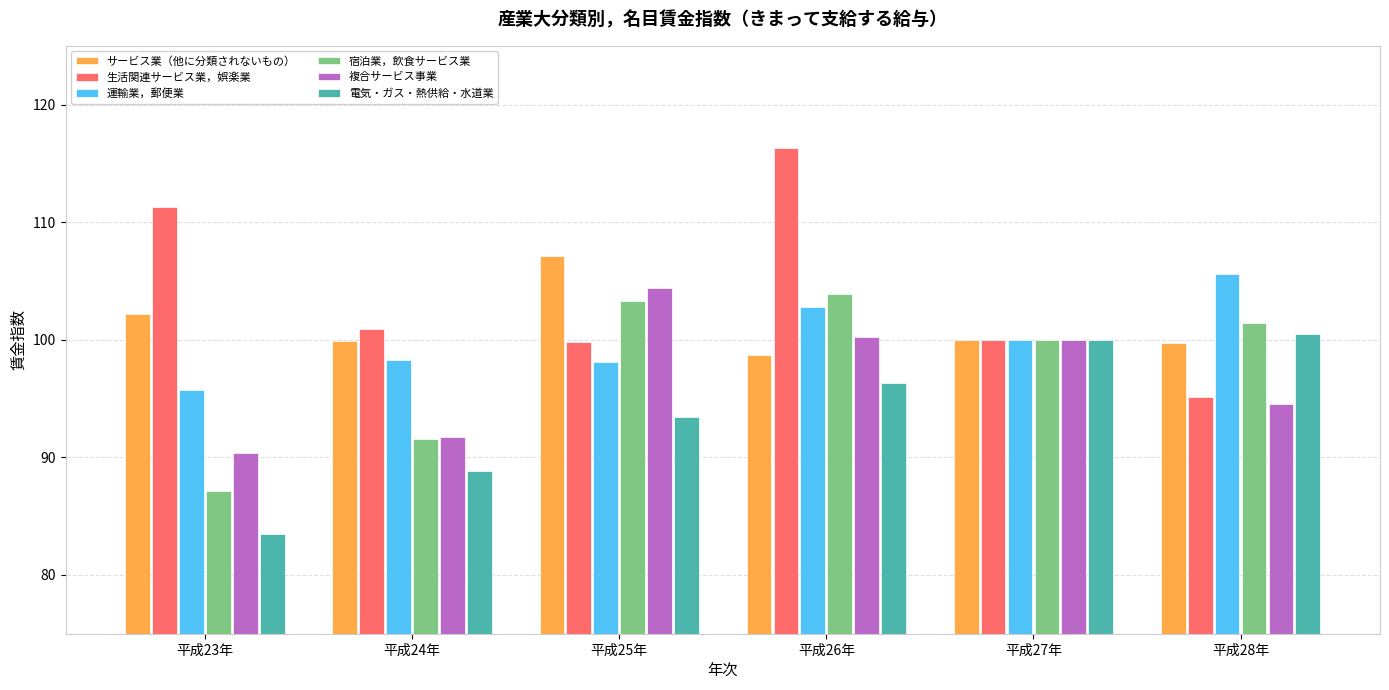

How many data points in 宿泊業，飲食サービス業 are less than 101?

3